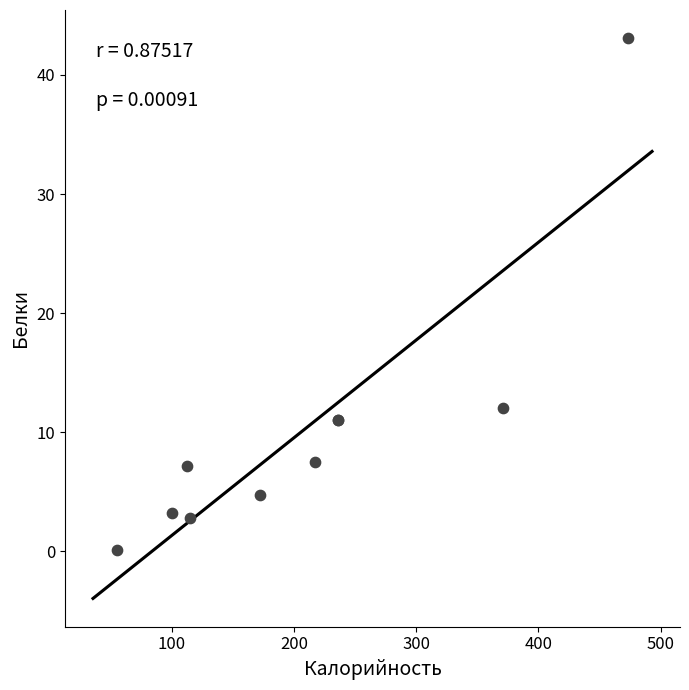

What Y value in the scatter plot is closest to 21?

12.0